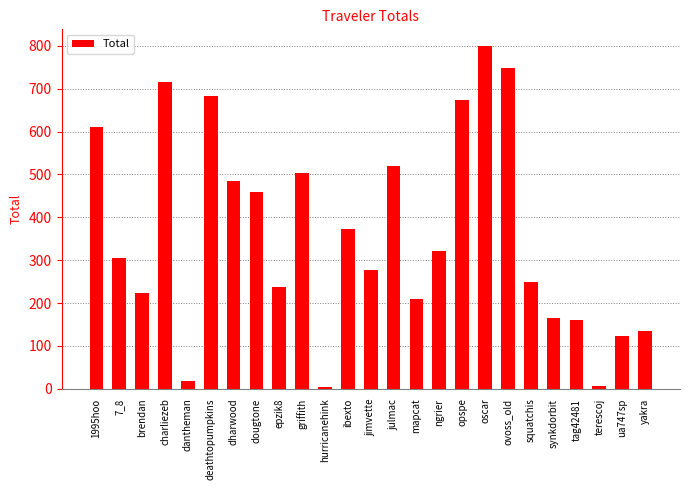

What is the label of the 7th bar from the right?

ovoss_old